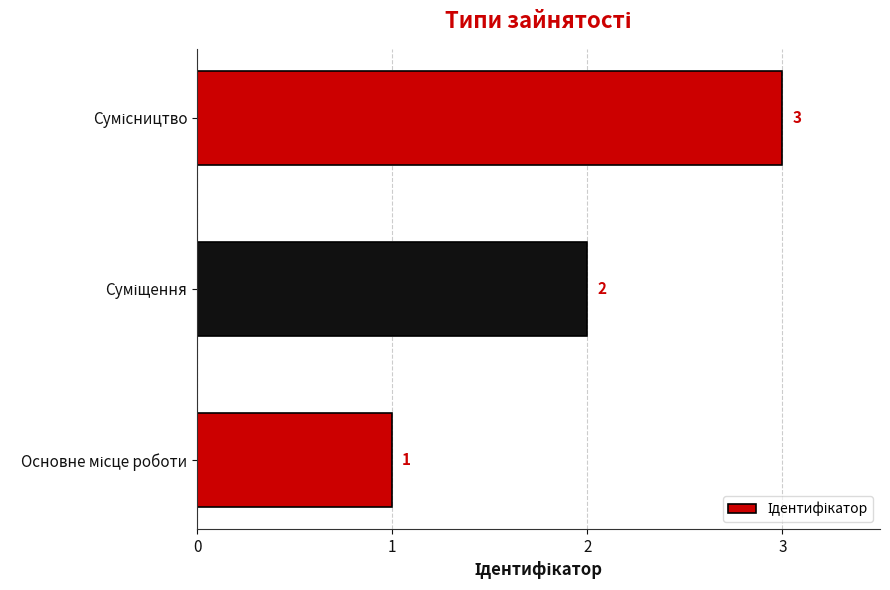

Count the values in the range 1 to 3.

3